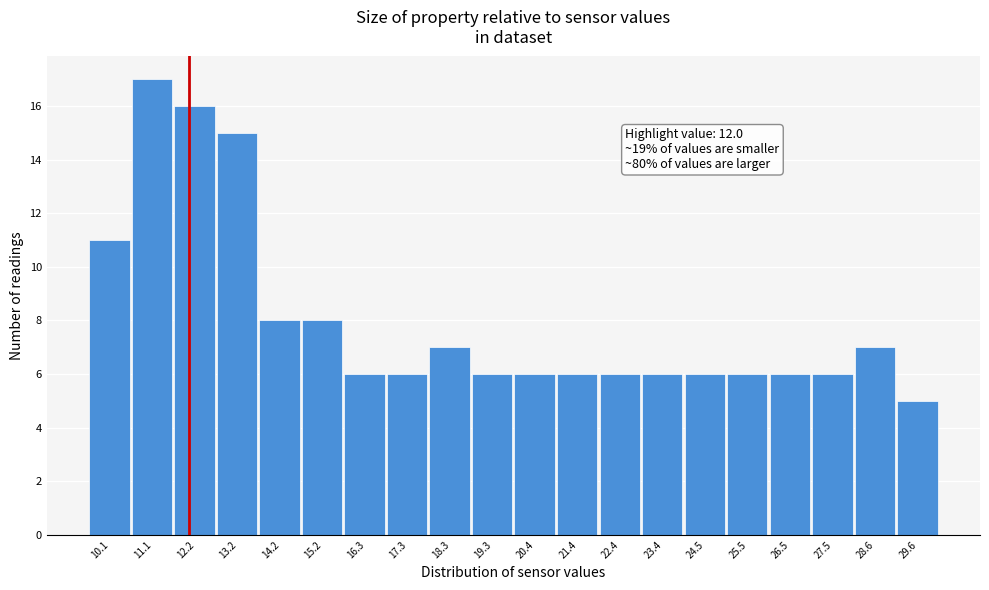

Which range on the x-axis has the tallest bar?

10.6 to 11.6